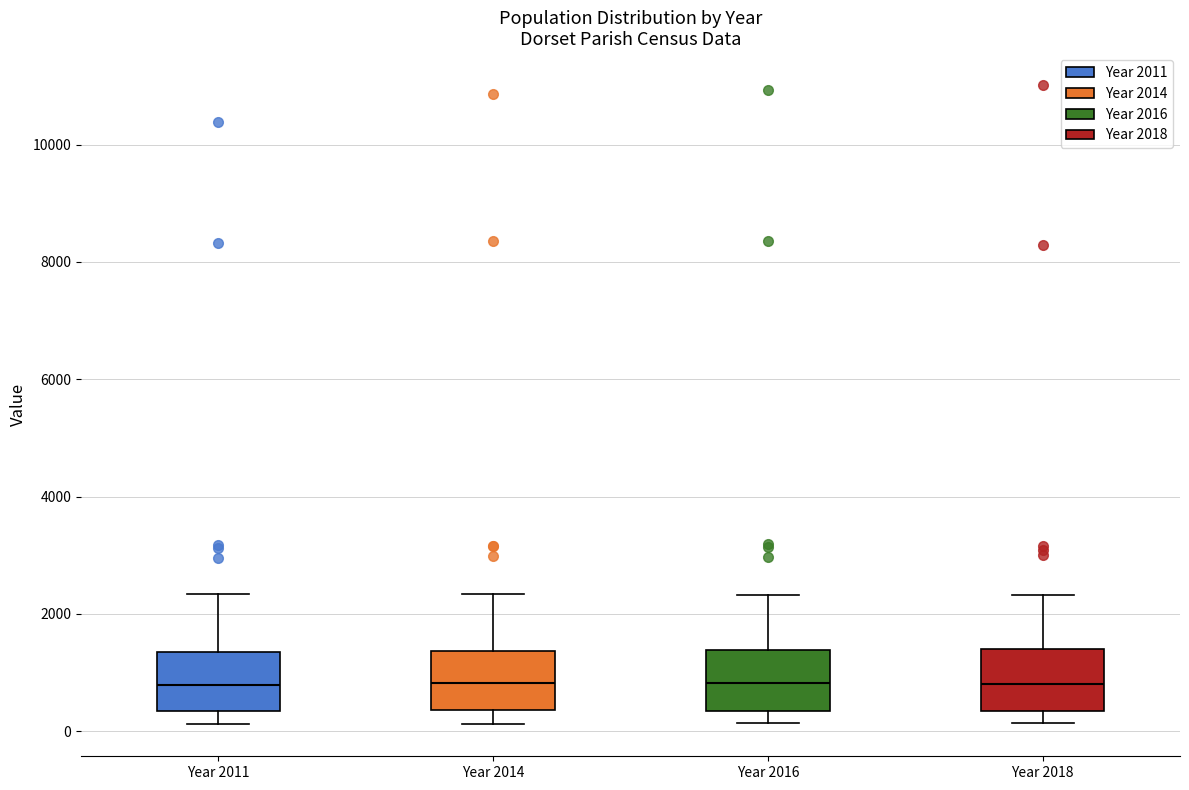

Reading left to right, transcribe this box plot: for each box, give where its median line is, the range the box spans, and where its two whiskers end, as read against the y-axis. The values are not printed on the chart, so give them approximately, as read against the axis.

Year 2011: median 800, box 400 to 1400, whiskers 200 to 2400
Year 2014: median 800, box 400 to 1400, whiskers 200 to 2400
Year 2016: median 800, box 400 to 1400, whiskers 200 to 2400
Year 2018: median 800, box 400 to 1400, whiskers 200 to 2400